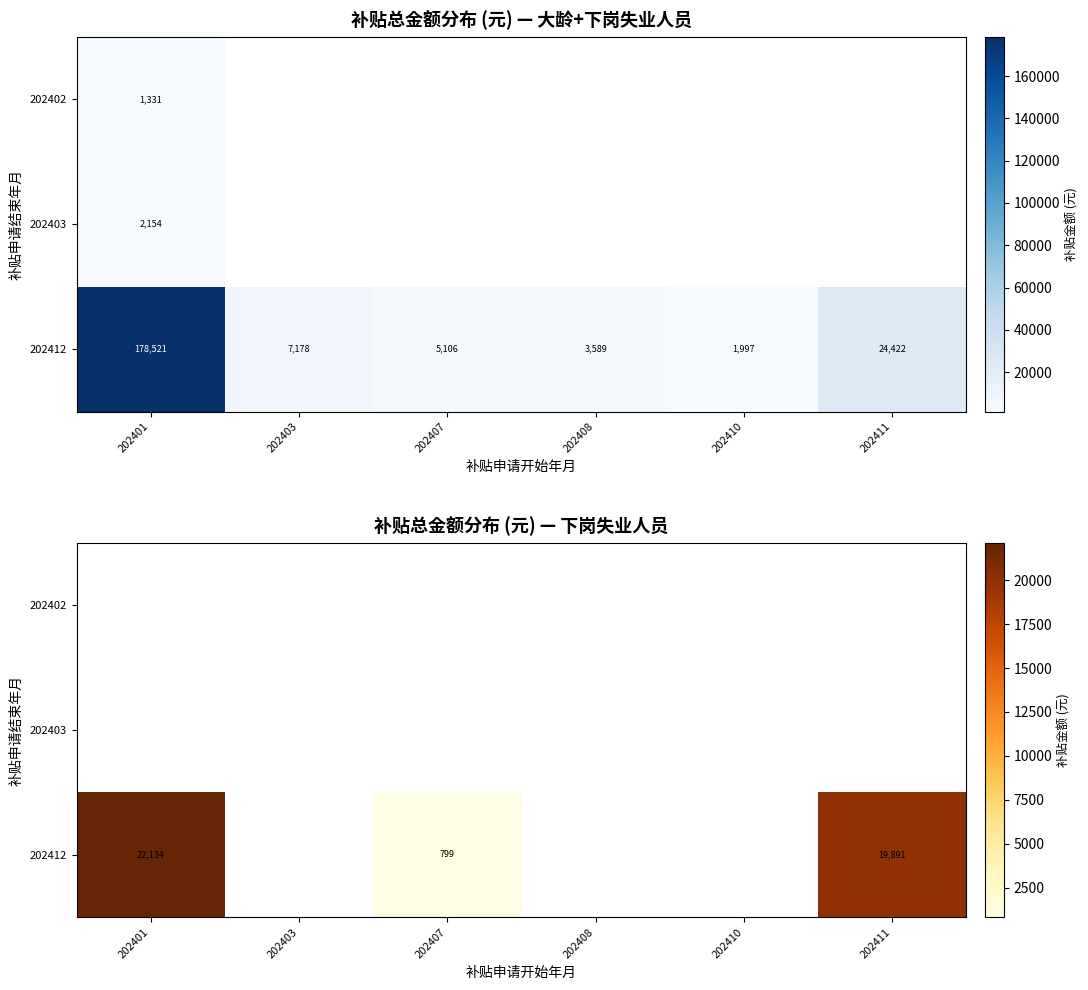

What is the minimum value shown in the chart?

798.6